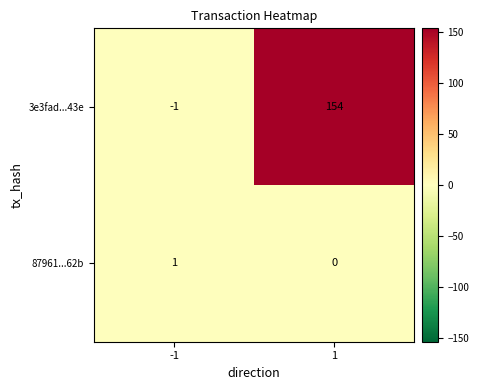

The 3e3fad...43e series shows 204 at 1. True or false?

False